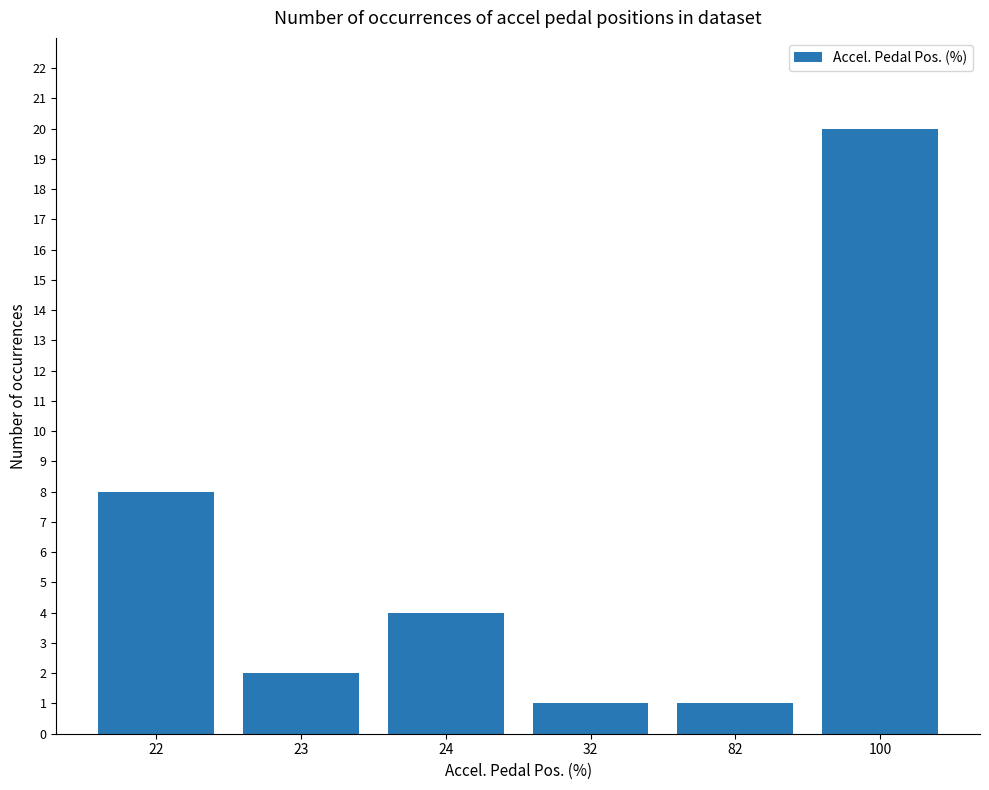

Which has a higher value, 82 or 100?

100